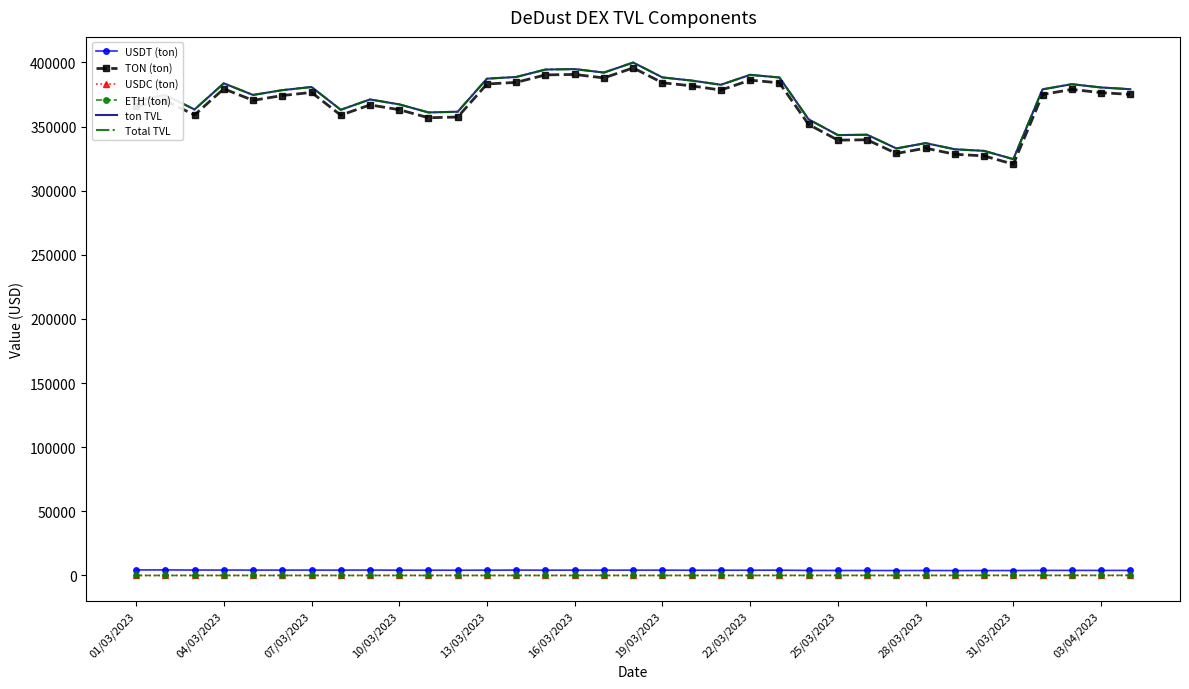

What is the average value of the USDT (ton) series?

4069.6